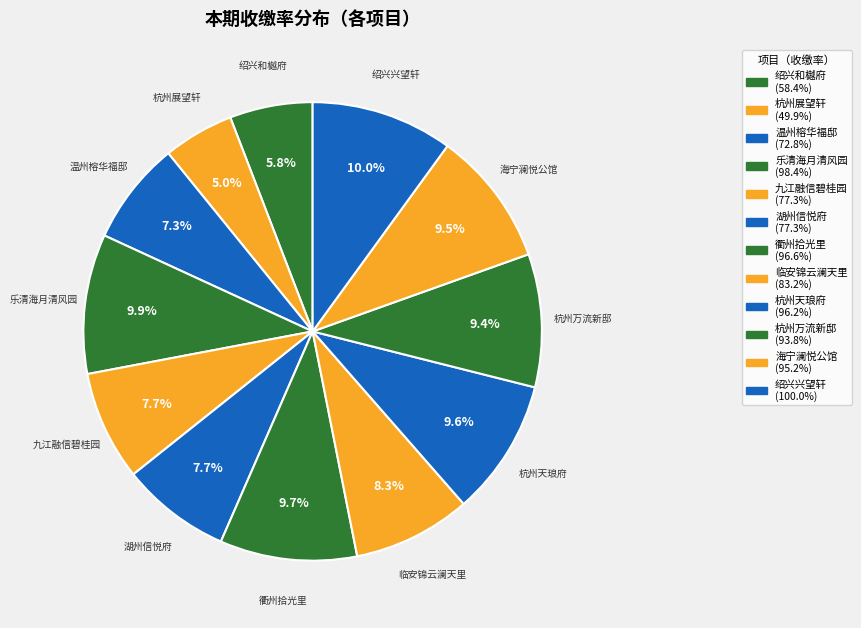

How many slices are in this pie chart?

12